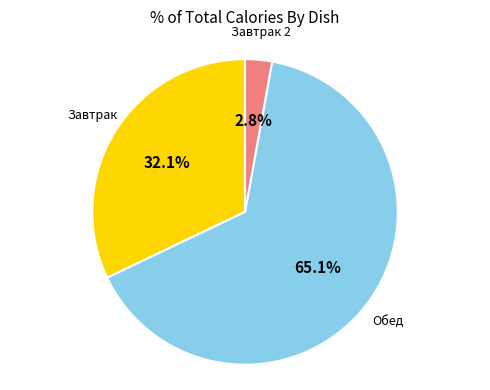

Is there a majority slice in this chart?

Yes